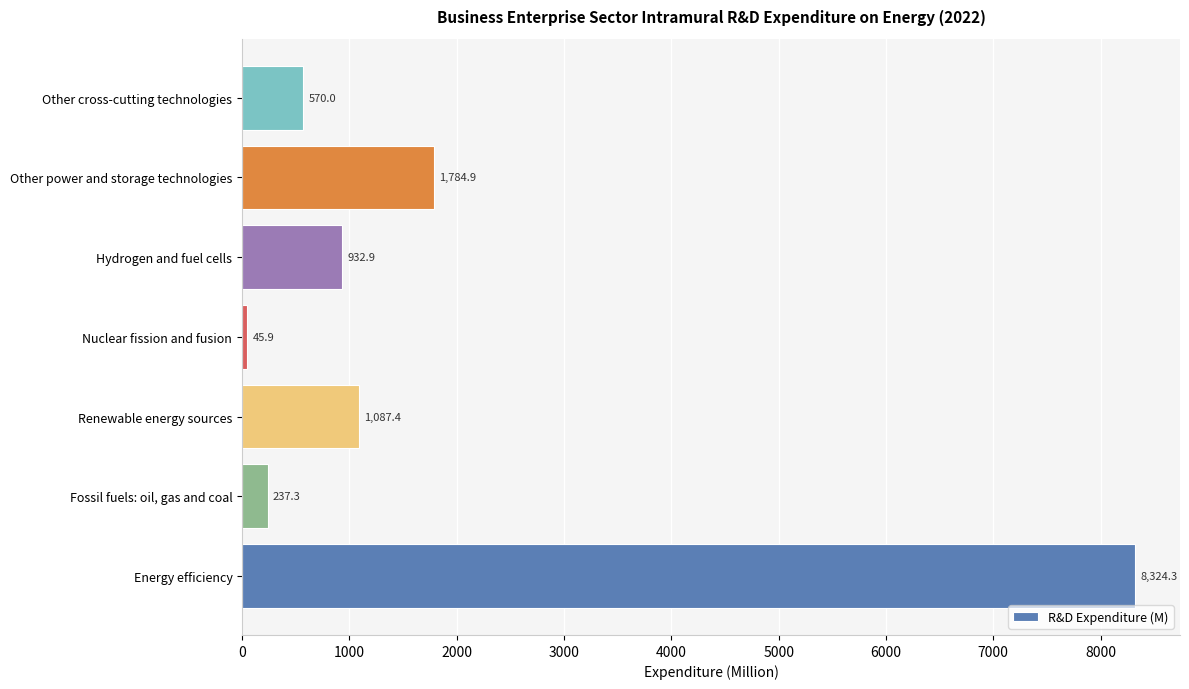

List the labels in order of value, largest first.

Energy efficiency, Other power and storage technologies, Renewable energy sources, Hydrogen and fuel cells, Other cross-cutting technologies, Fossil fuels: oil, gas and coal, Nuclear fission and fusion